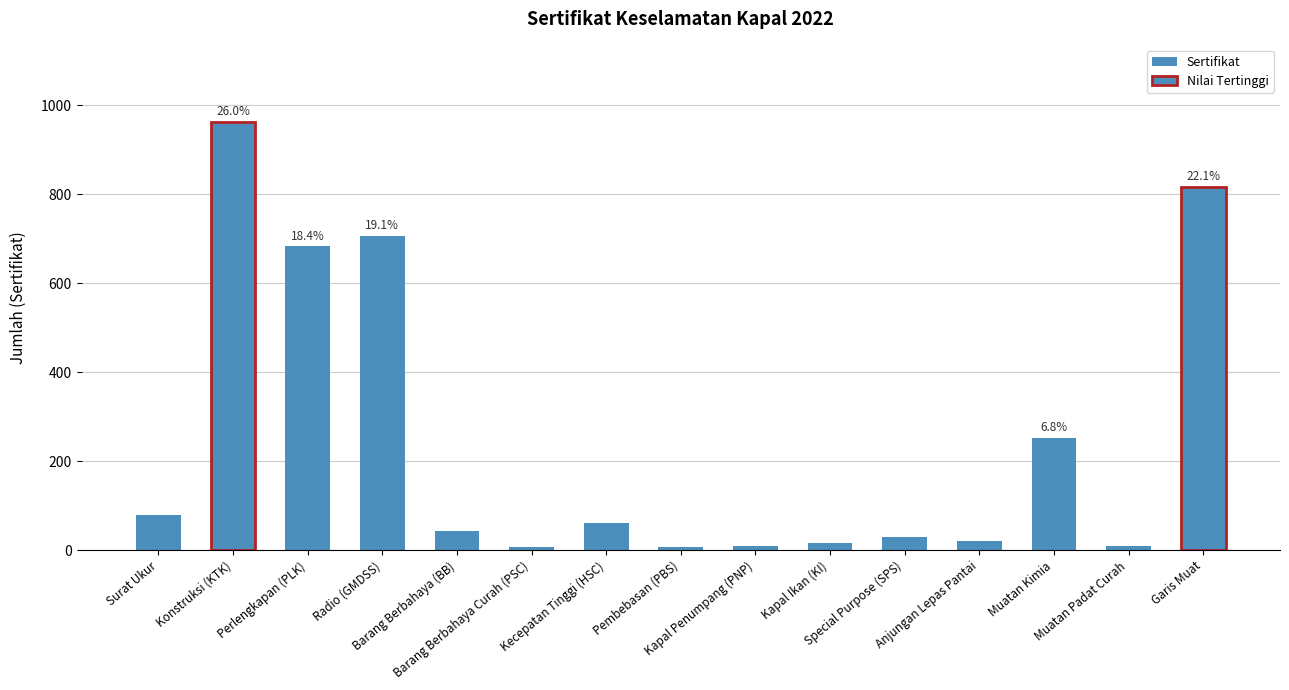

How many series are shown in this chart?

1